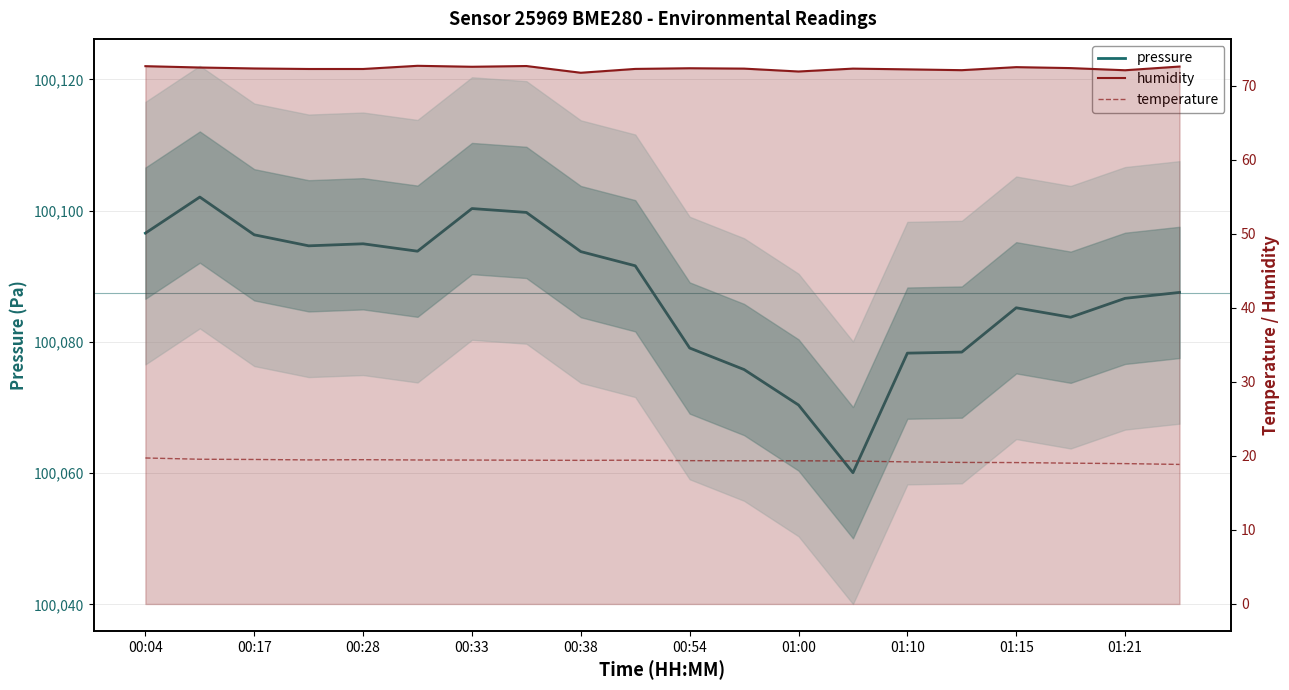

Where does the pressure series first go above 100091?

00:04